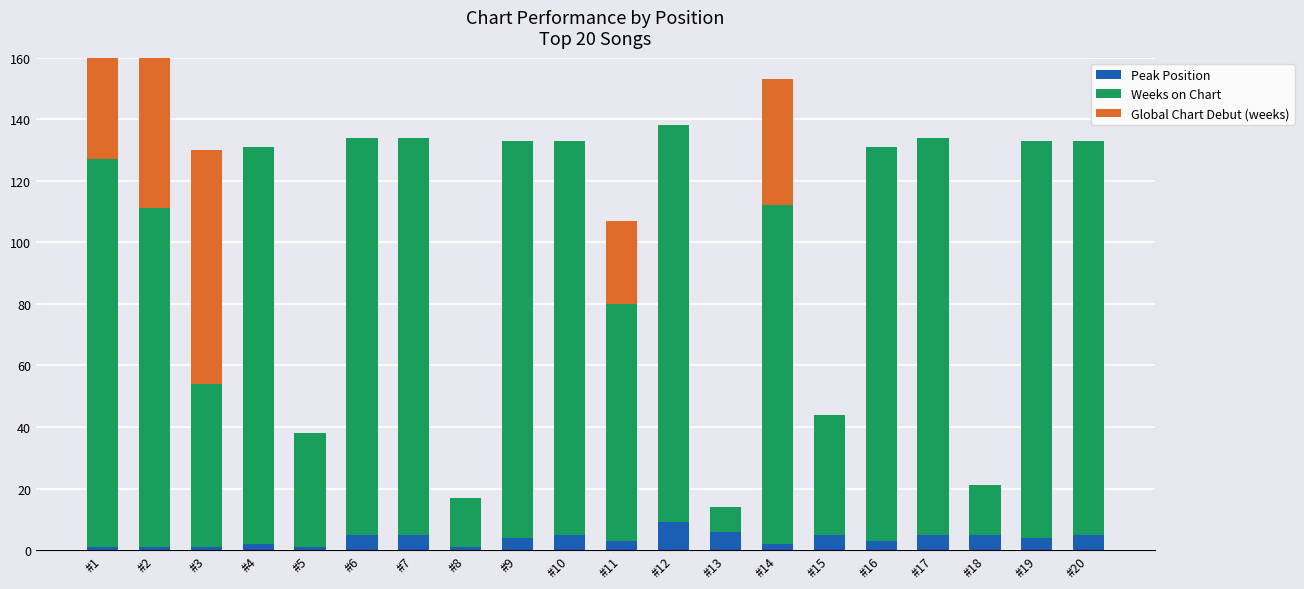

What is the difference between the maximum and second lowest values in the Peak Position series?

8